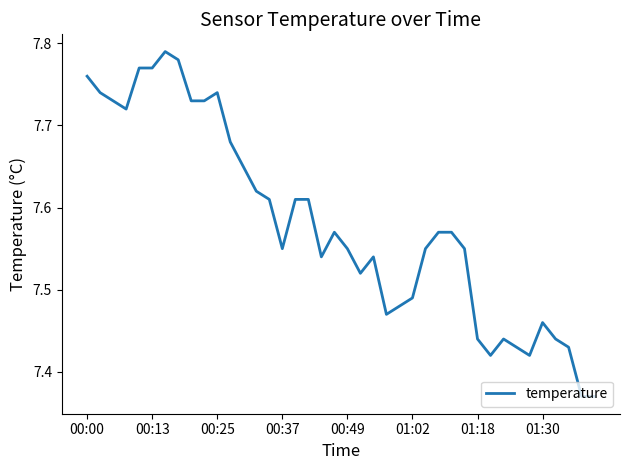

What is the difference between the maximum and minimum values?

0.4